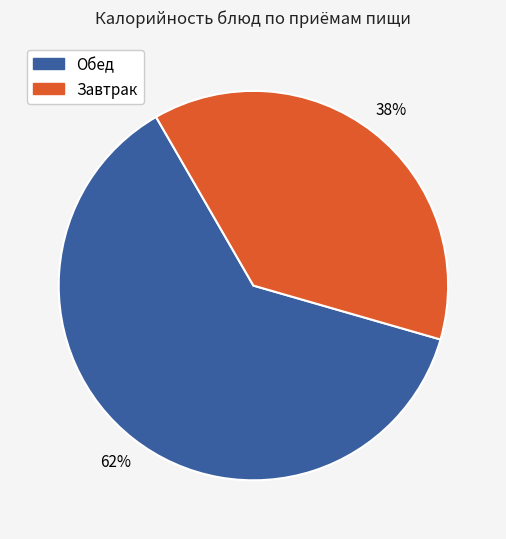

Is there a majority slice in this chart?

Yes